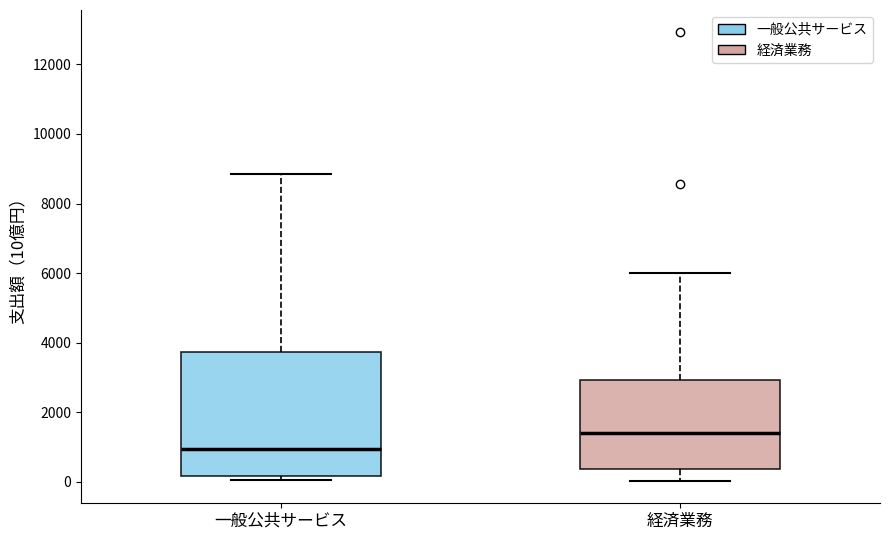

Where does the median line of the box for 経済業務 sit on the y-axis? The values are not printed on the chart, so give them approximately, as read against the axis.

1400